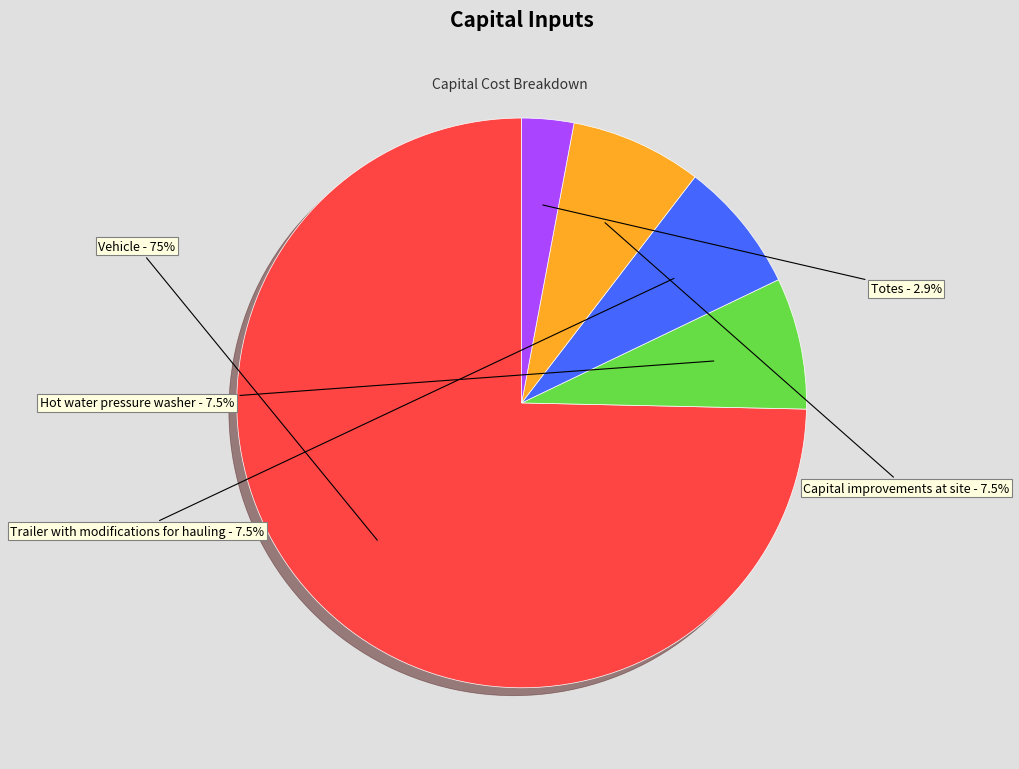

How many segments does this pie chart have?

5